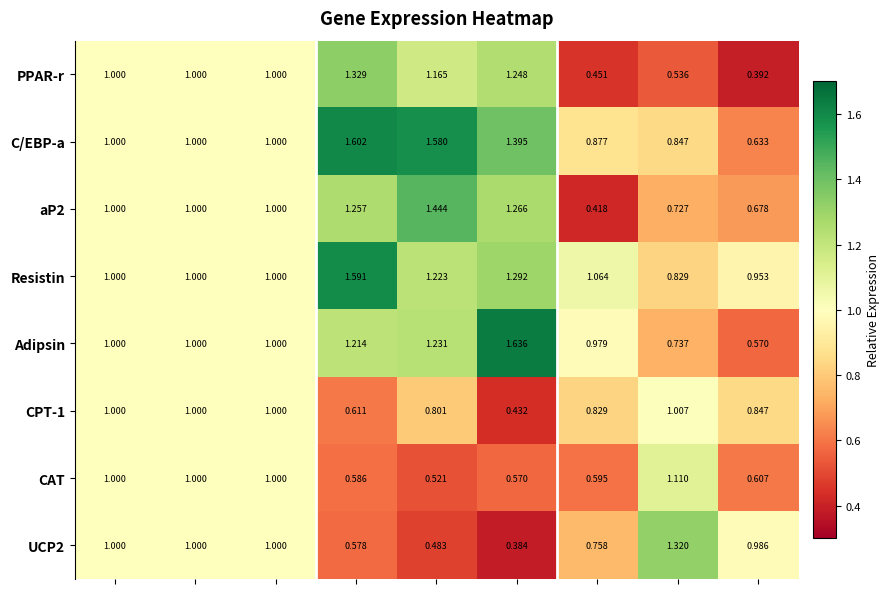

Which series has the largest range (max minus min)?

Adipsin